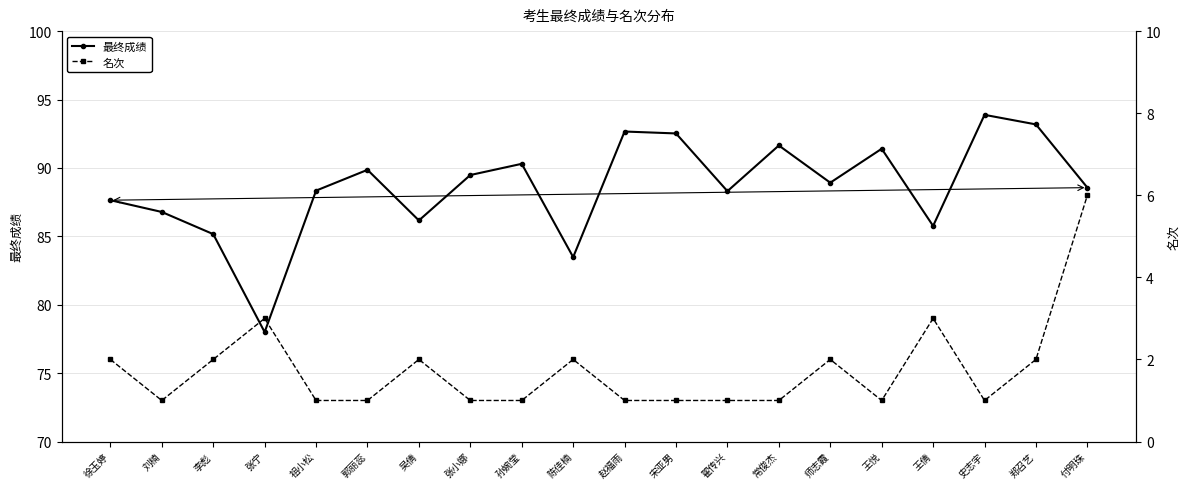

The 名次 series shows 0.9 at 徐玉婷. True or false?

False